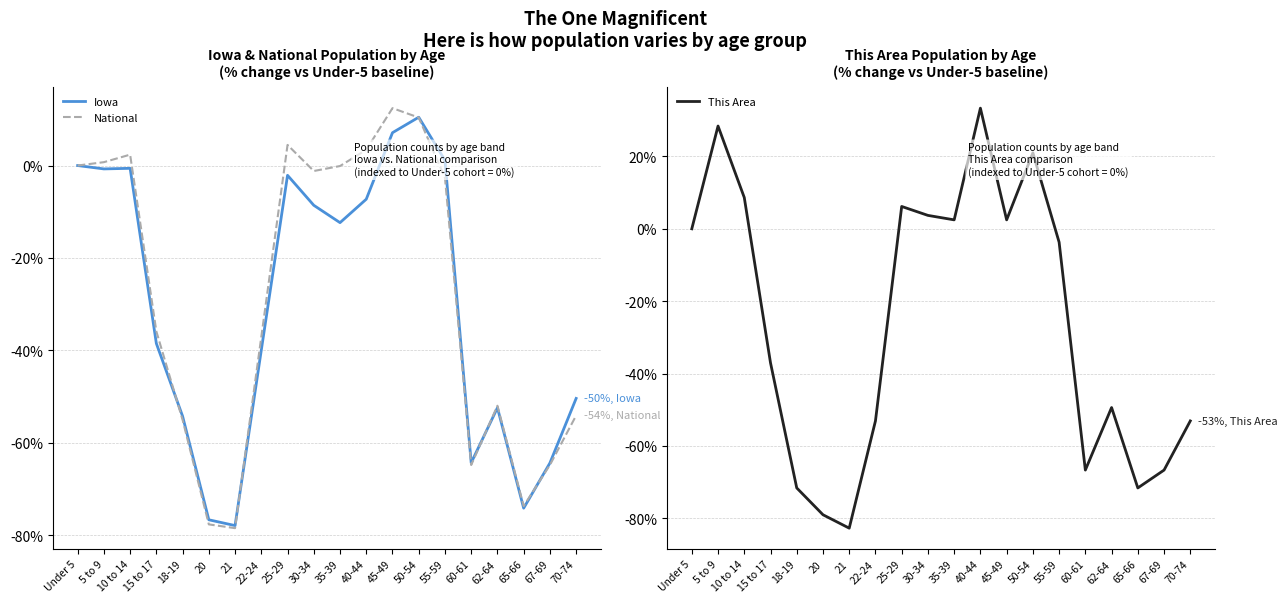

At which label is This Area closest to -24?

15 to 17